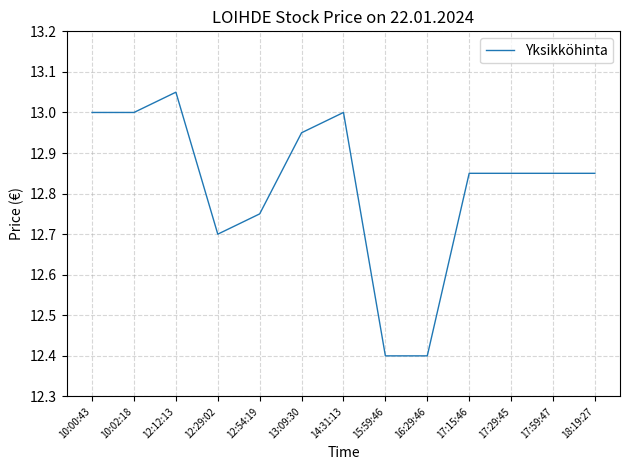

Which has a higher value, 12:54:19 or 10:00:43?

10:00:43